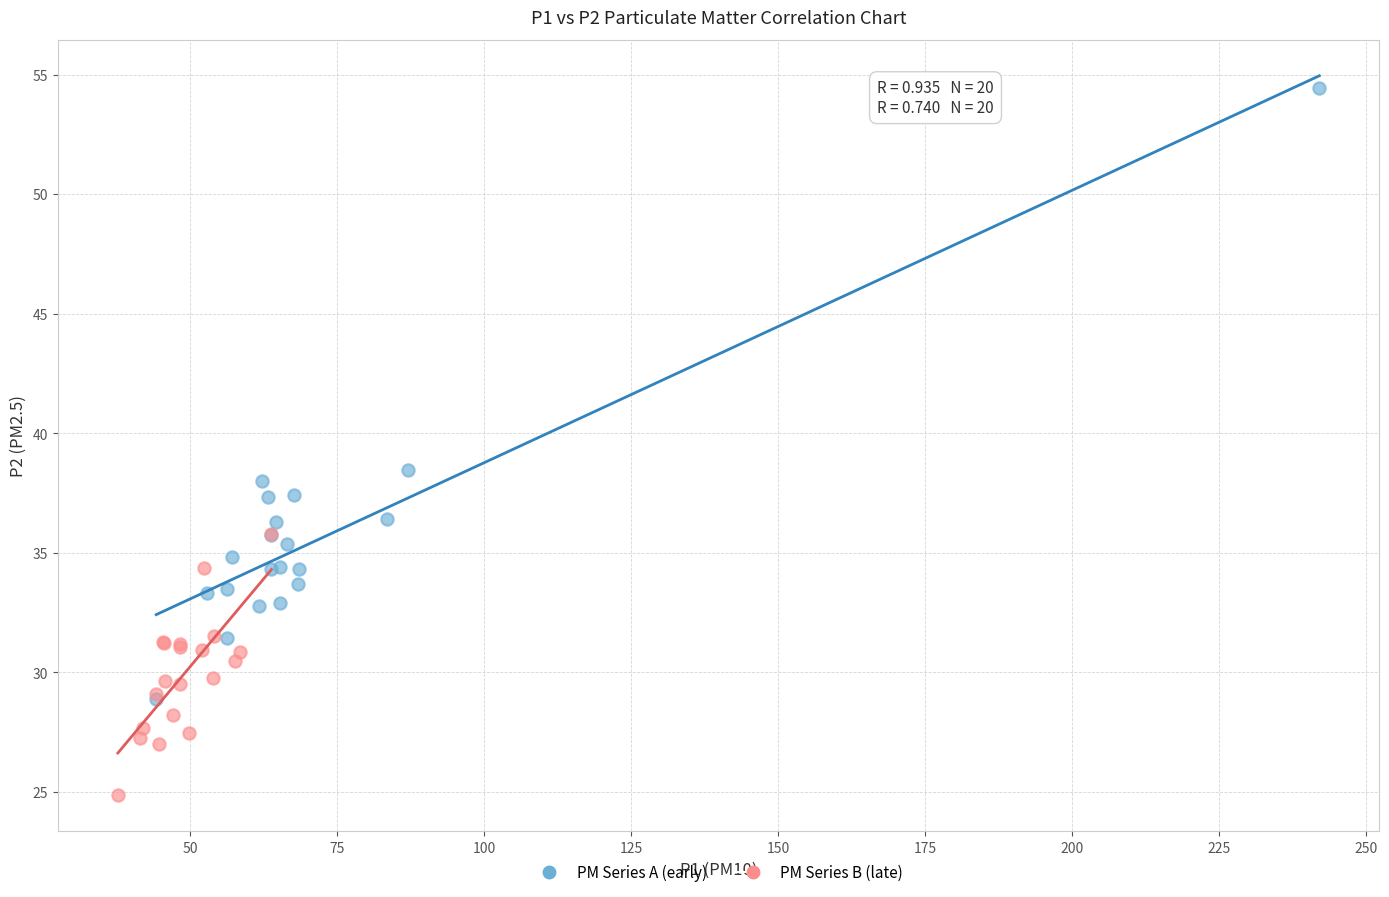

Which series contains the highest Y value?

PM Series A (early)